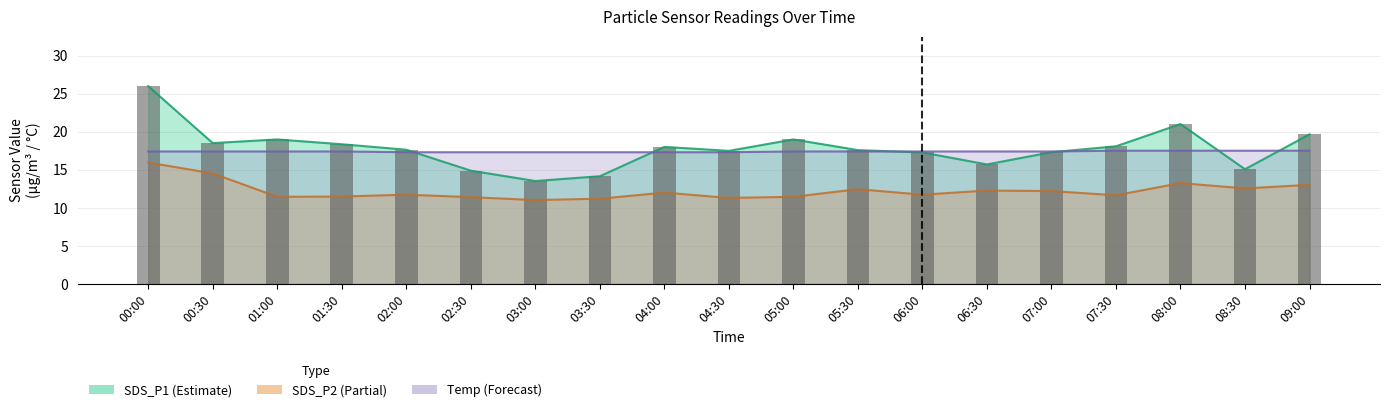

What is the label of the 12th bar from the right?

03:30